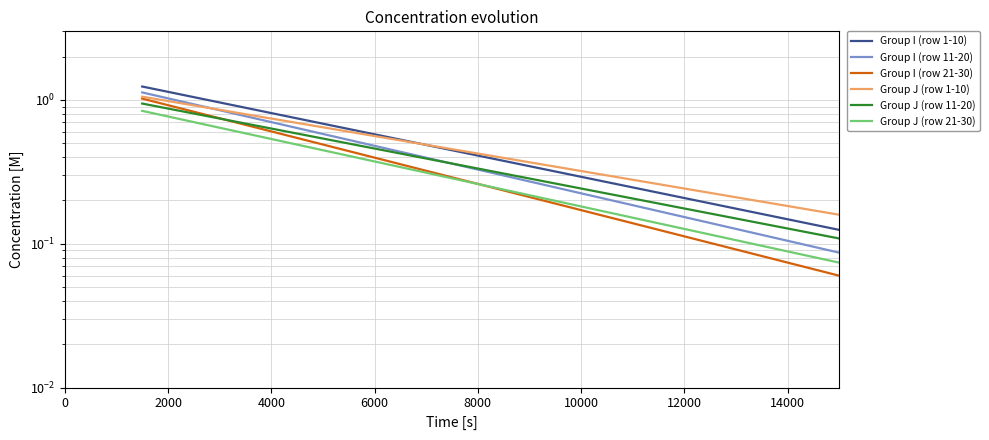

What is the difference between the Group J (row 1-10) values at 0 and 14000?

0.8